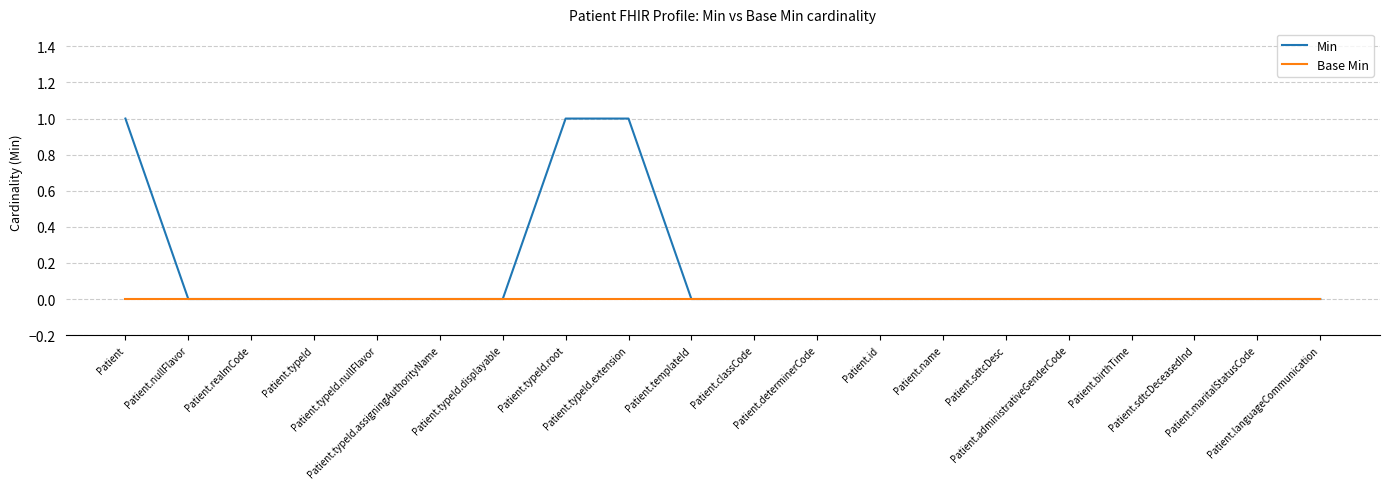

Which series has the largest total across all categories?

Min